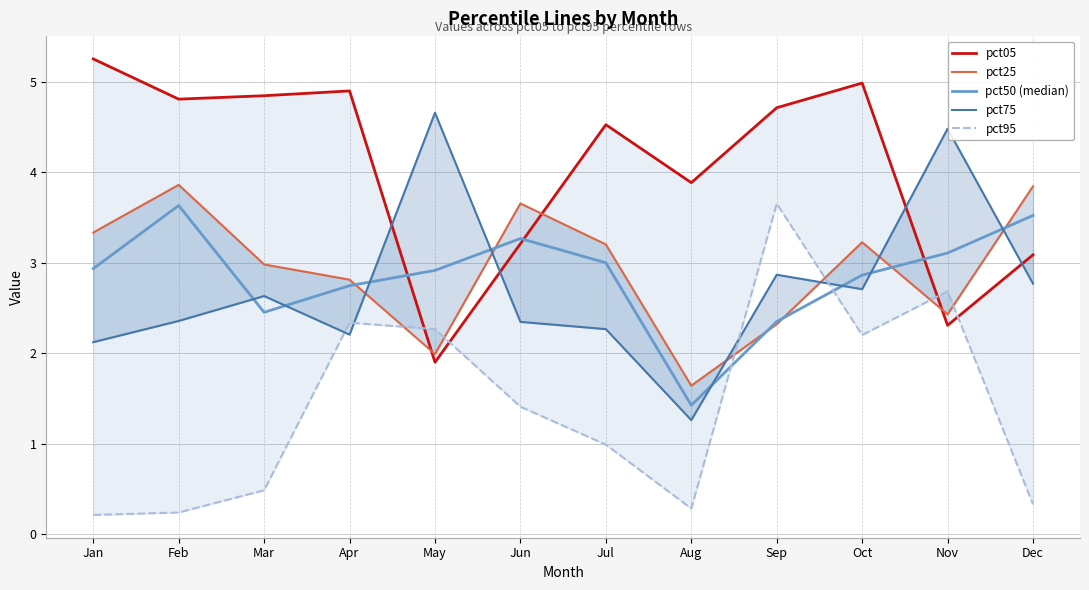

What is the value of the pct25 point at the 8th from the left?

1.6